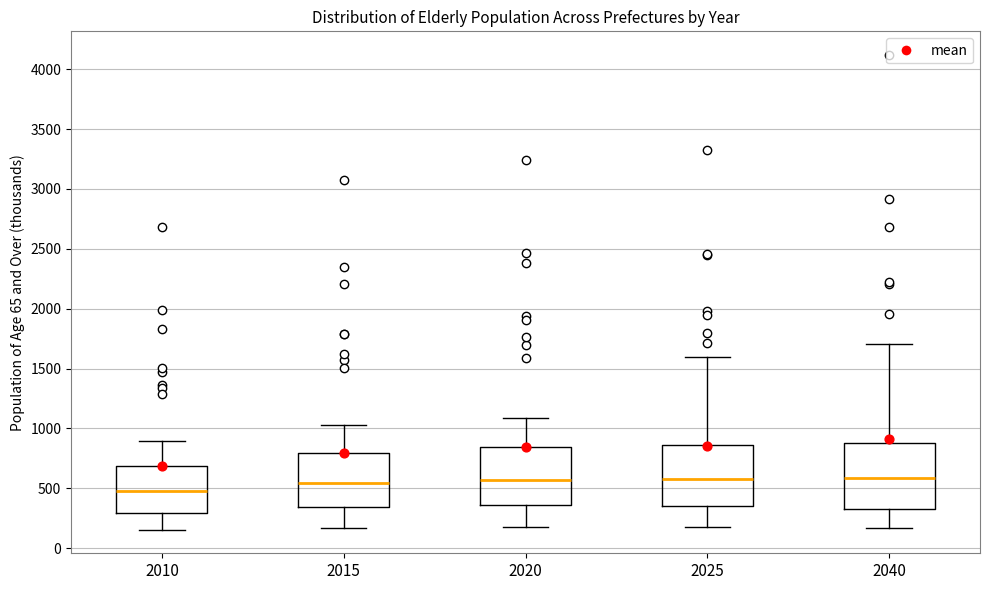

Reading left to right, read every box against the y-axis: the position of its median line, the range the box covers, and the ends of its whiskers. The values are not printed on the chart, so give them approximately, as read against the axis.

2010: median 450, box 300 to 700, whiskers 150 to 900
2015: median 550, box 350 to 800, whiskers 150 to 1050
2020: median 550, box 350 to 850, whiskers 200 to 1100
2025: median 600, box 350 to 850, whiskers 200 to 1600
2040: median 600, box 350 to 900, whiskers 150 to 1700